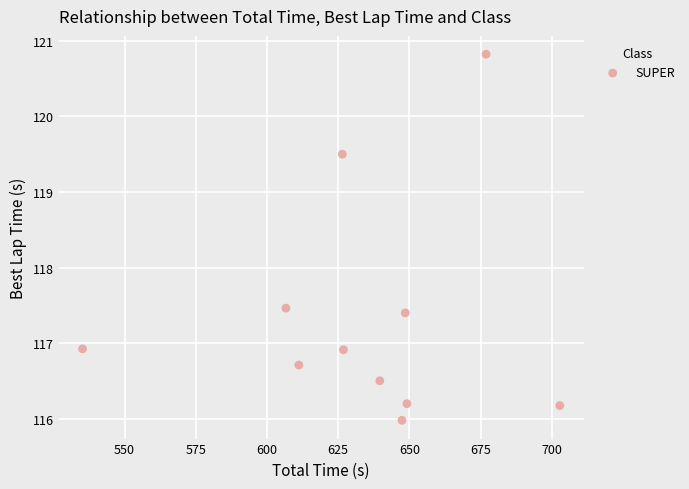

What Y value in the scatter plot is closest to 118?

117.5